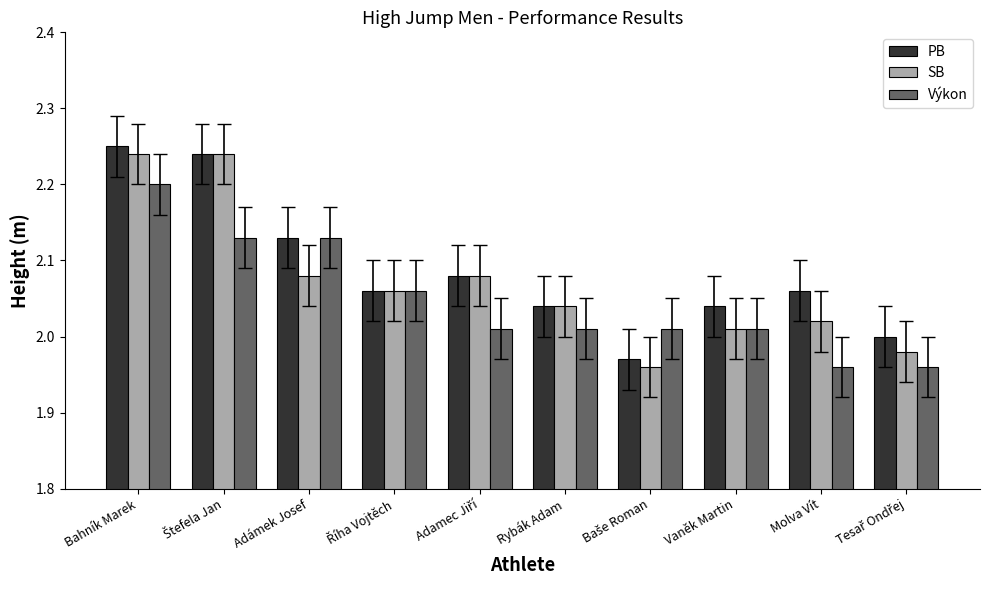

At Molva Vít, list the series in order from largest to smallest.

PB, SB, Výkon